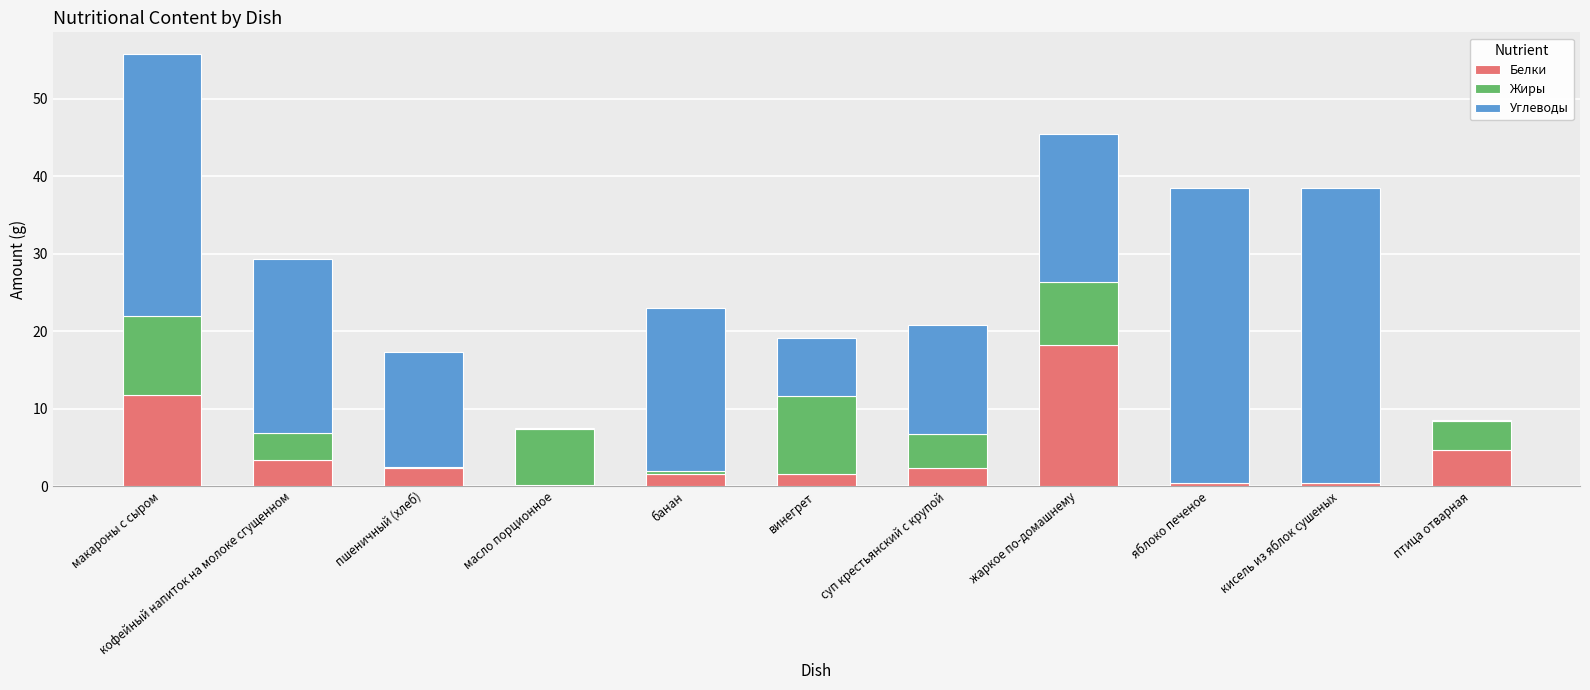

What are all the series names shown in the legend?

Белки, Жиры, Углеводы